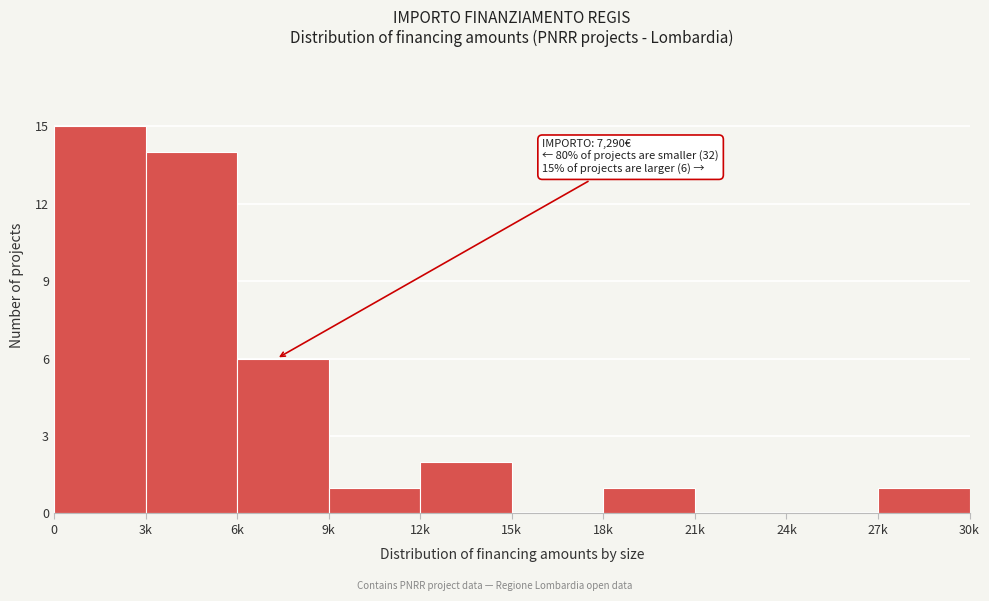

Reading right to left, list all the values displayed in this chart.

27k=1	24k=0	21k=0	18k=1	15k=0	12k=2	9k=1	6k=6	3k=14	0=15